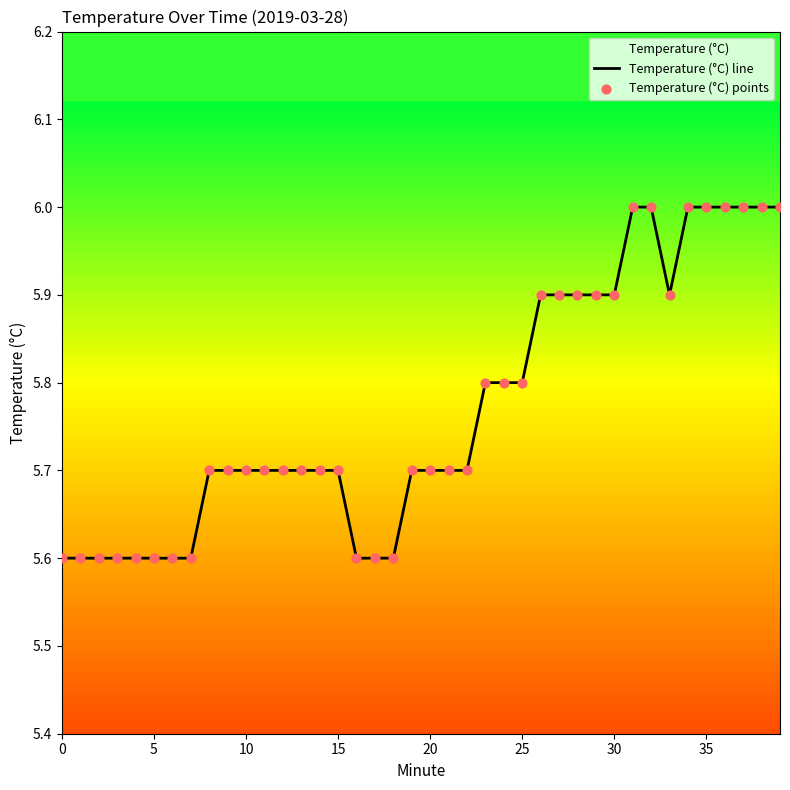

Which series has the largest total across all categories?

Temperature (°C) line